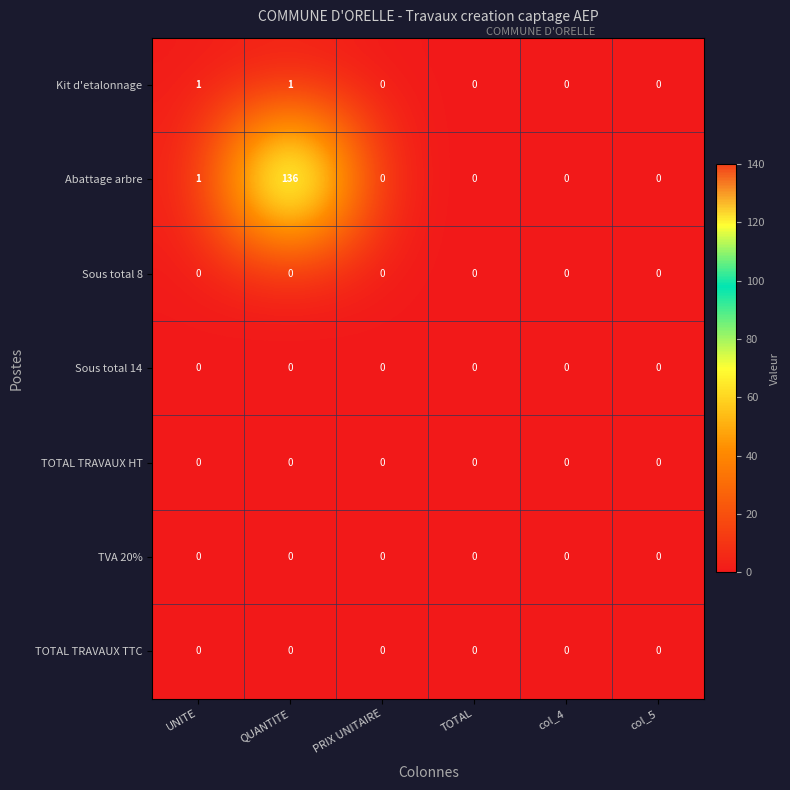

At which category is the sum across all series the highest?

QUANTITE